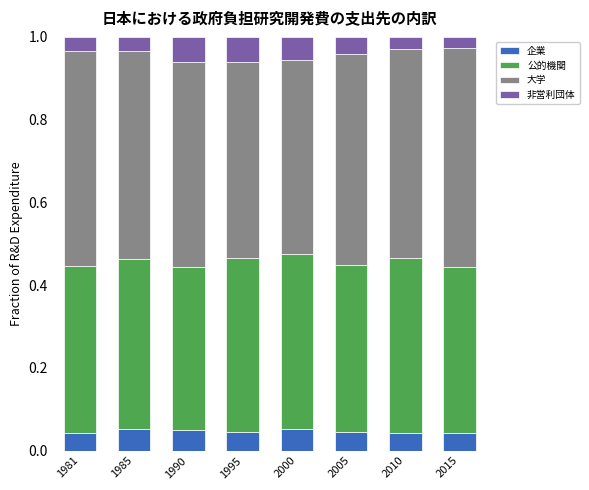

How many categories are shown in the chart?

8